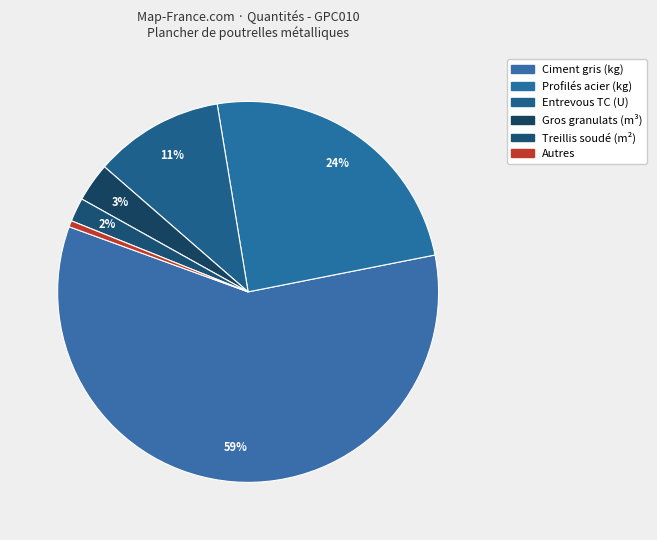

How many slices are in this pie chart?

6